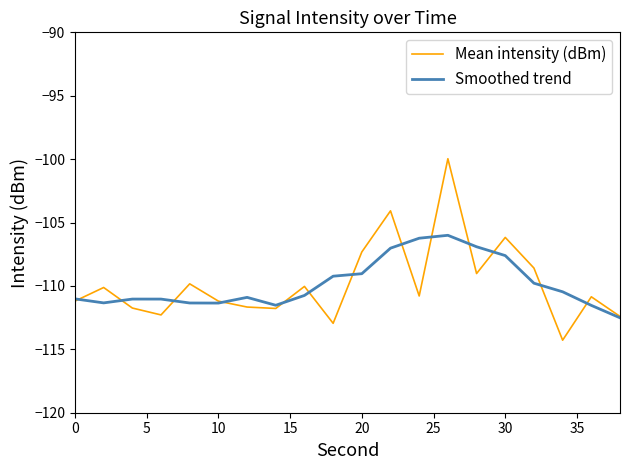

Rank the series by their maximum value, from lowest to highest.

Smoothed trend, Mean intensity (dBm)